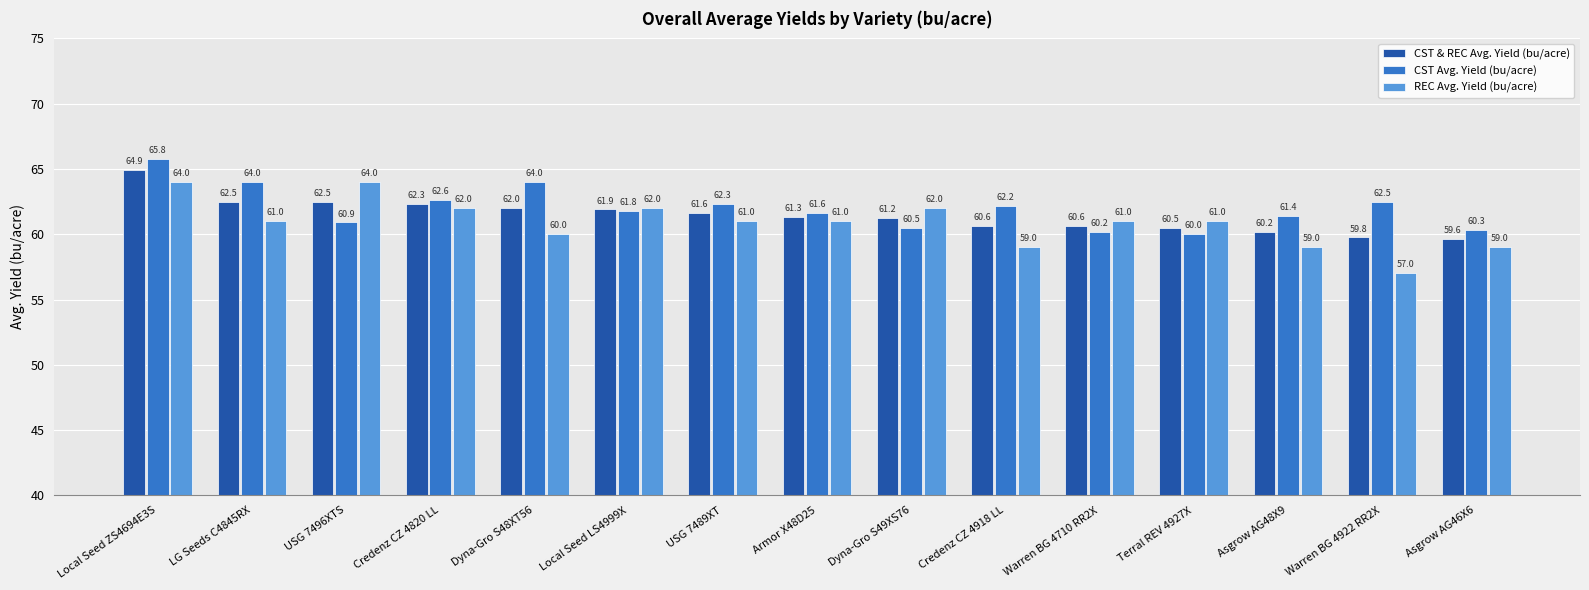

Which series has the widest spread of values?

REC Avg. Yield (bu/acre)